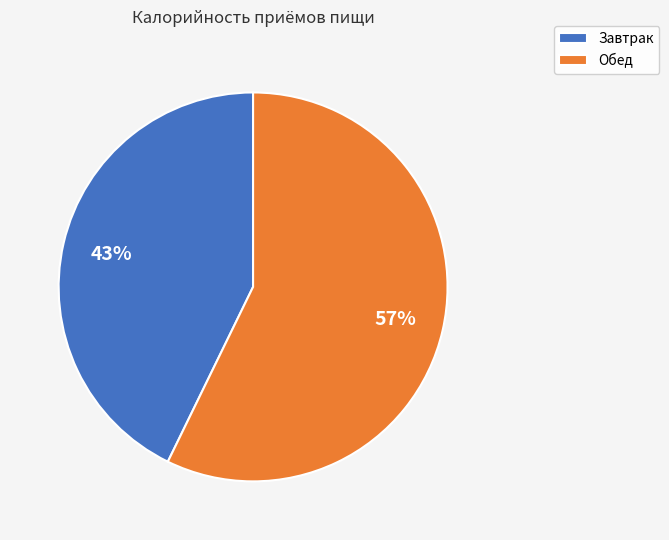

To the nearest percent, what portion does Обед represent?

57%